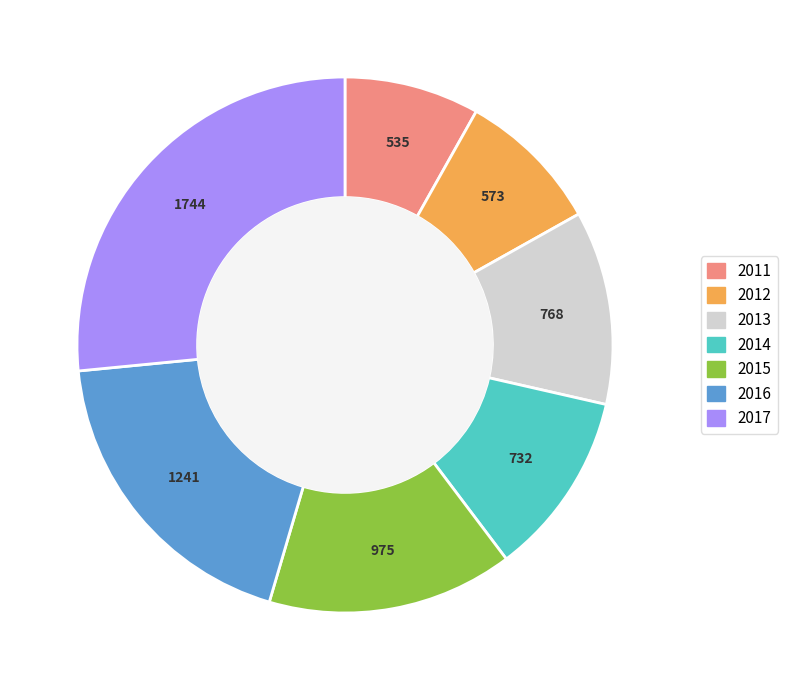

What is the smallest slice in the pie chart?

2011